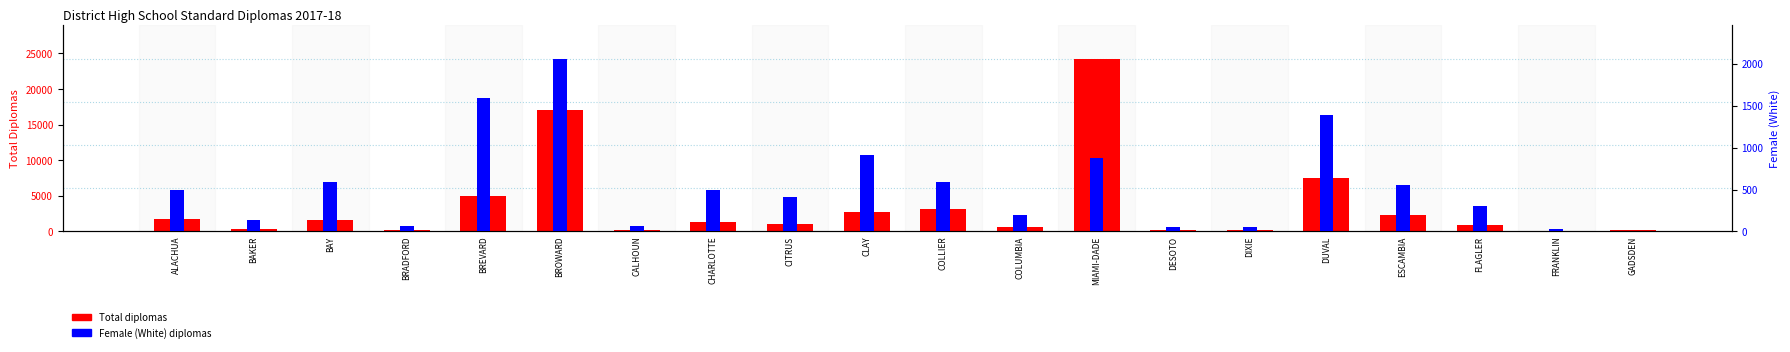

Is it true that Female (White) equals 46 at COLUMBIA?

False